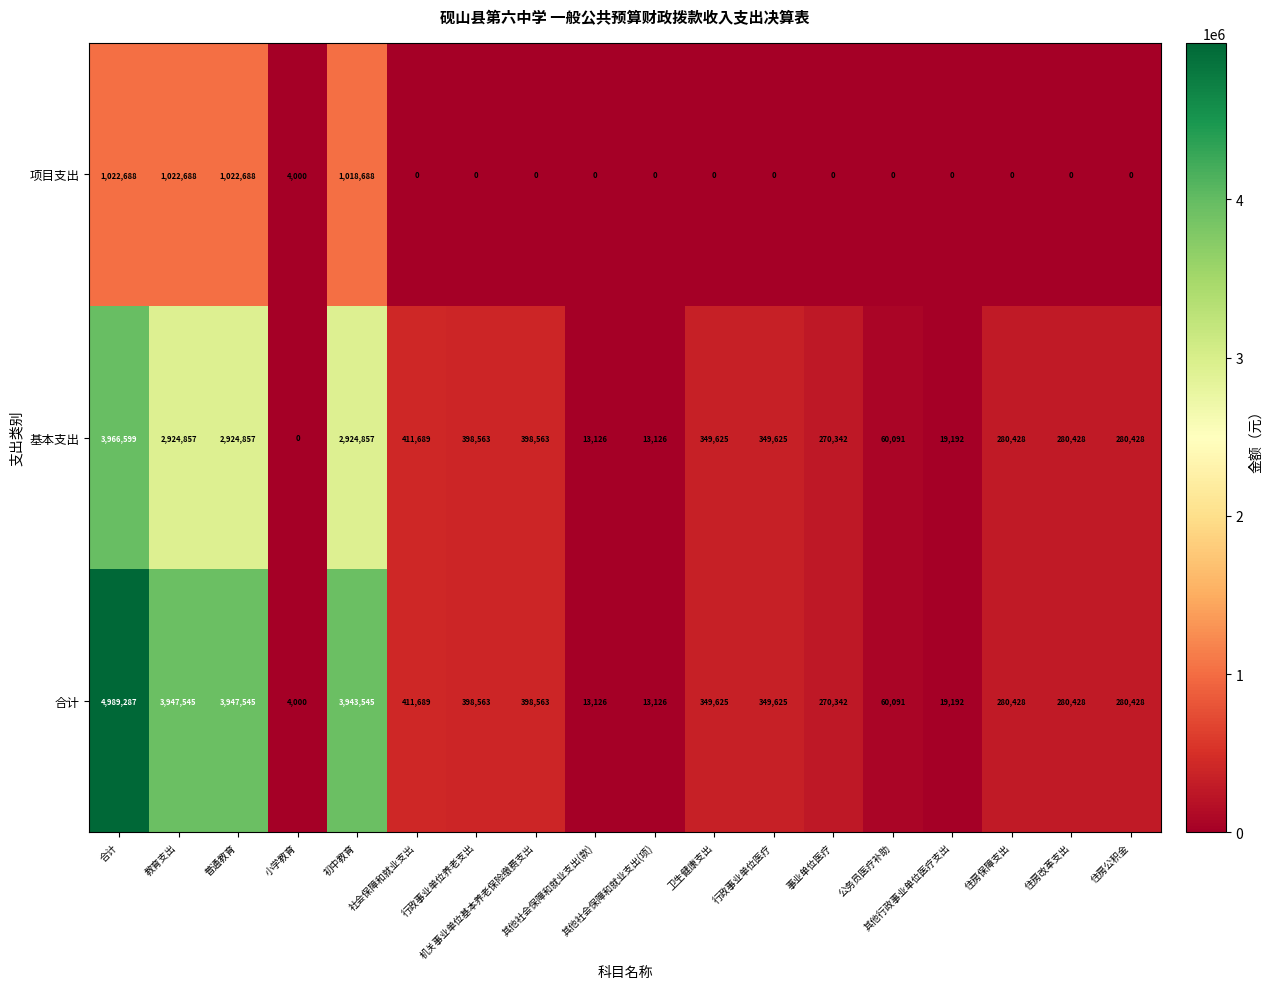

Which series has the largest total across all categories?

合计